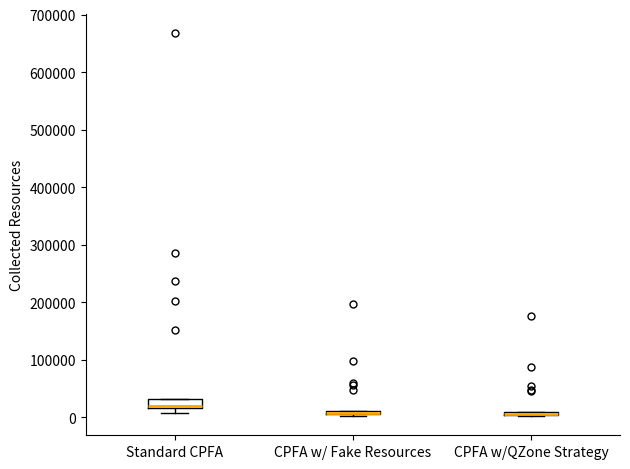

Where is the lower edge of the box for CPFA w/QZone Strategy on the y-axis? The values are not printed on the chart, so give them approximately, as read against the axis.

0